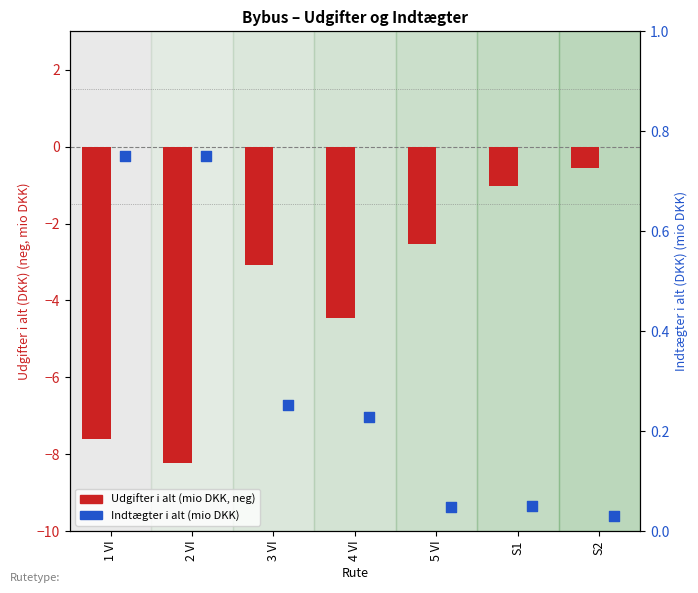

Is the value of Udgifter i alt at 4 VI greater than the value of Indtægter i alt at S2?

No